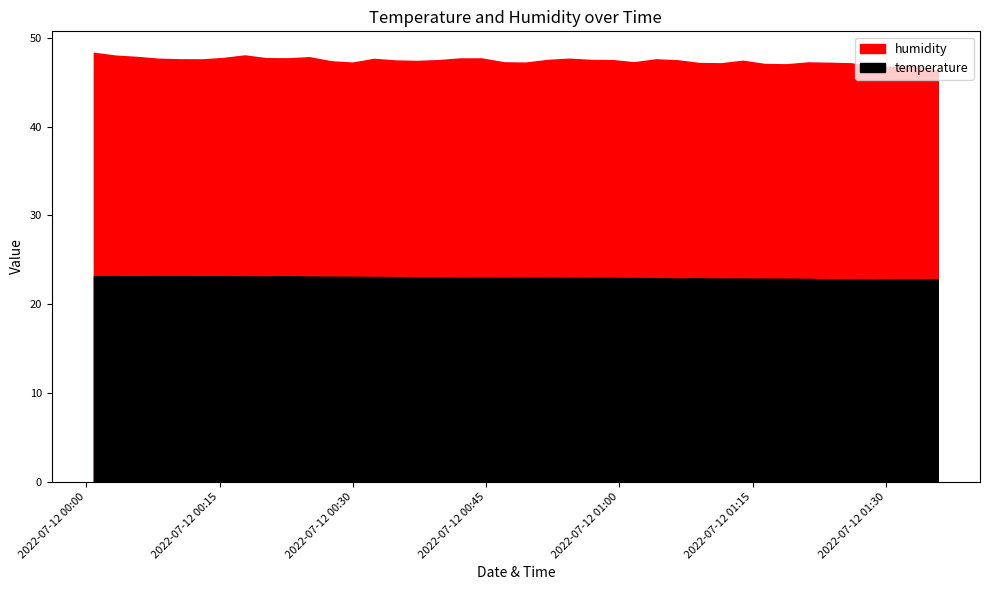

What is the sum of all temperature values?

919.9